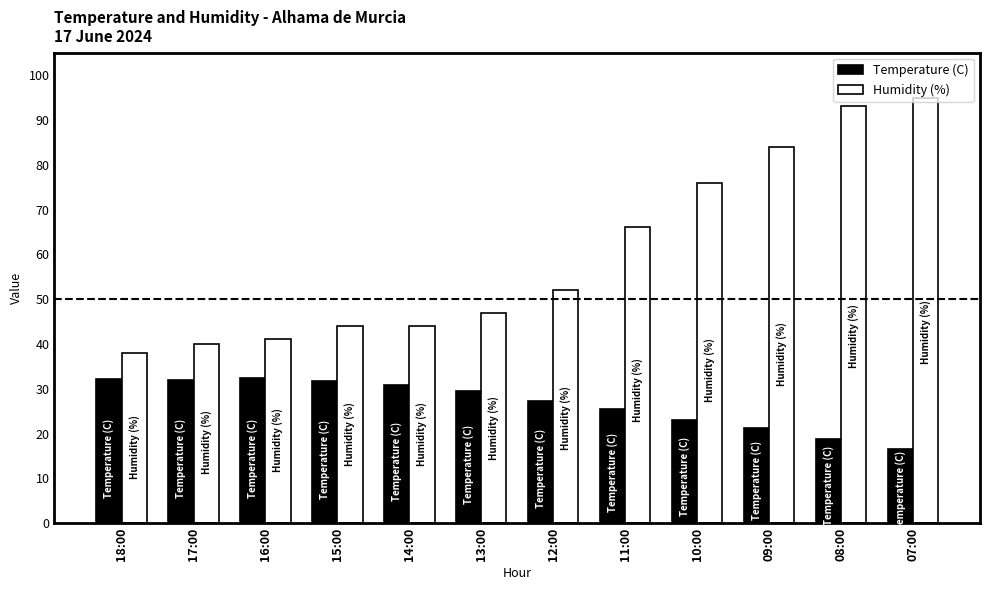

What is the total value across all series at 12:00?

79.2